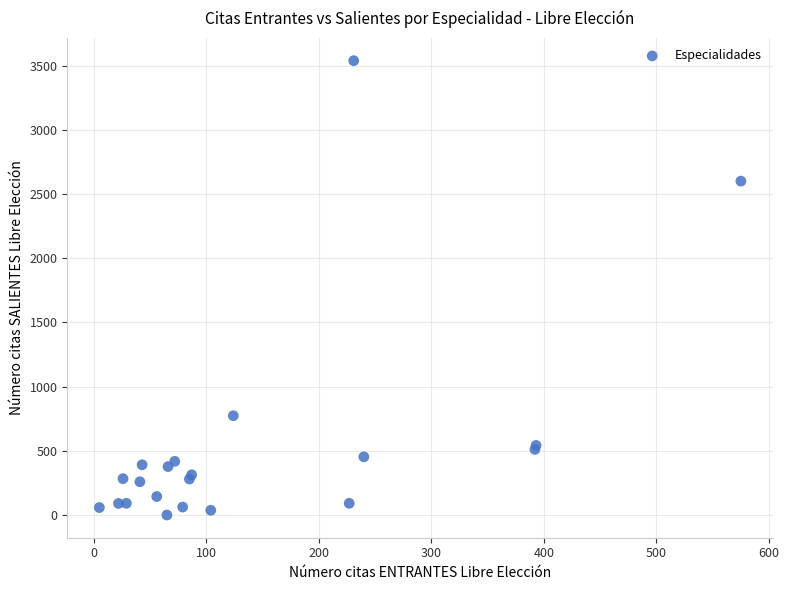

What Y value in the scatter plot is closest to 1769?

2600